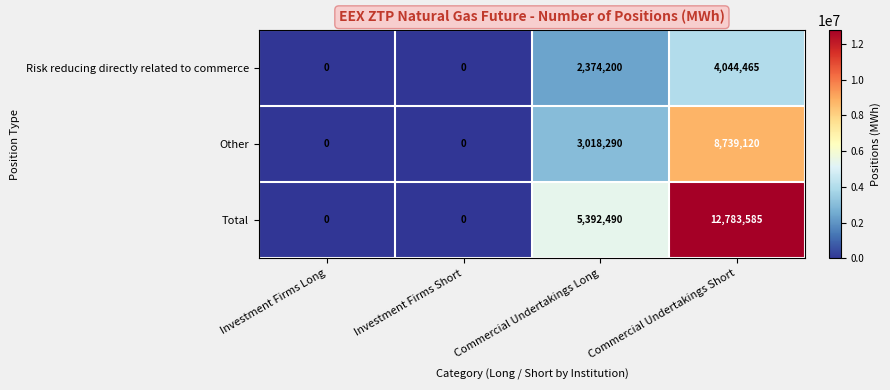

At which category does the chart reach its peak across all series?

Commercial Undertakings Short